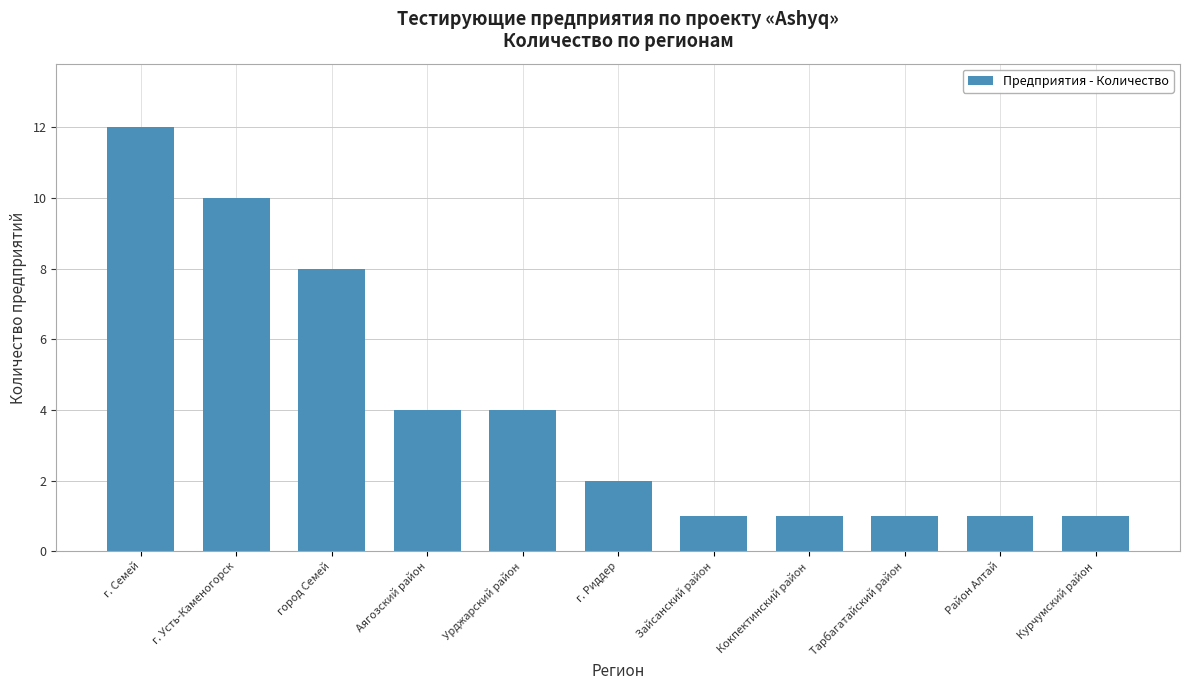

Where does the data first go above 2?

г. Семей